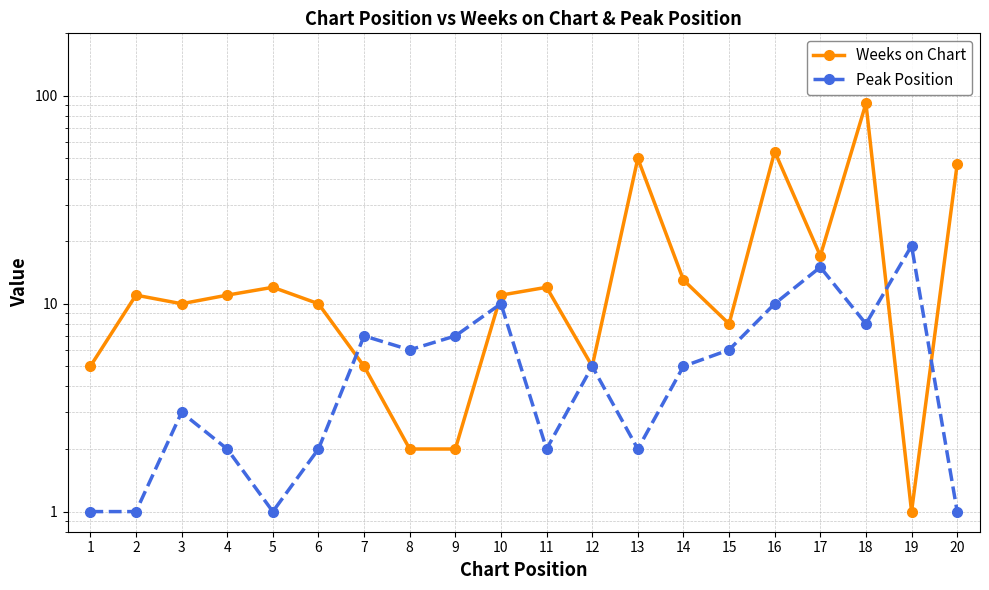

Reading left to right, transcribe all the data shown in this chart.

Weeks on Chart: 5	11	10	11	12	10	5	2	2	11	12	5	50	13	8	54	17	92	1	47
Peak Position: 1	1	3	2	1	2	7	6	7	10	2	5	2	5	6	10	15	8	19	1